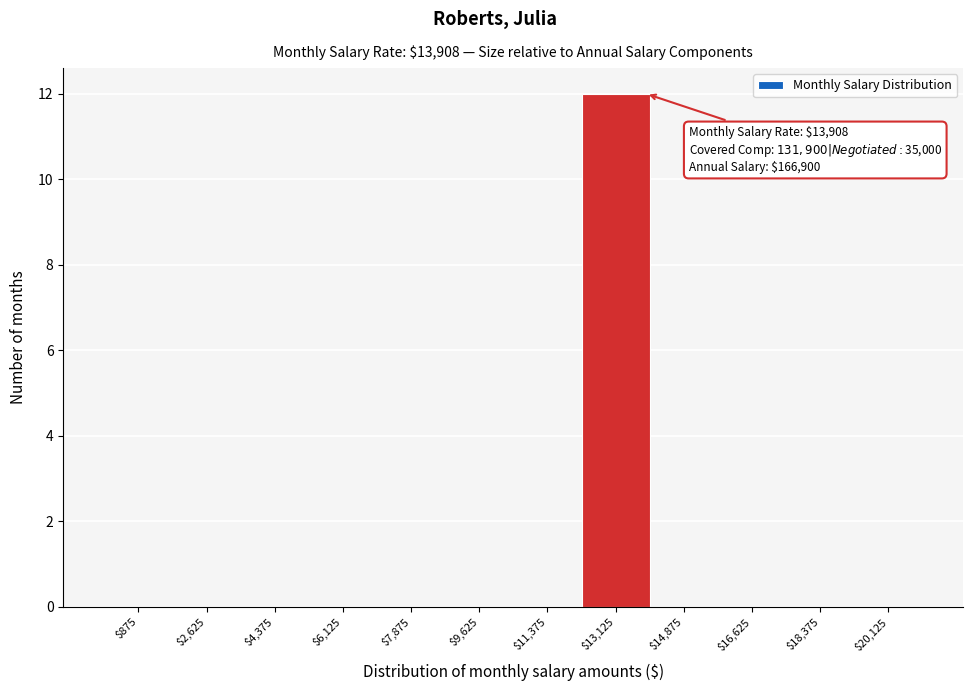

Over which range of the x-axis is the bar tallest?

12250 to 14000